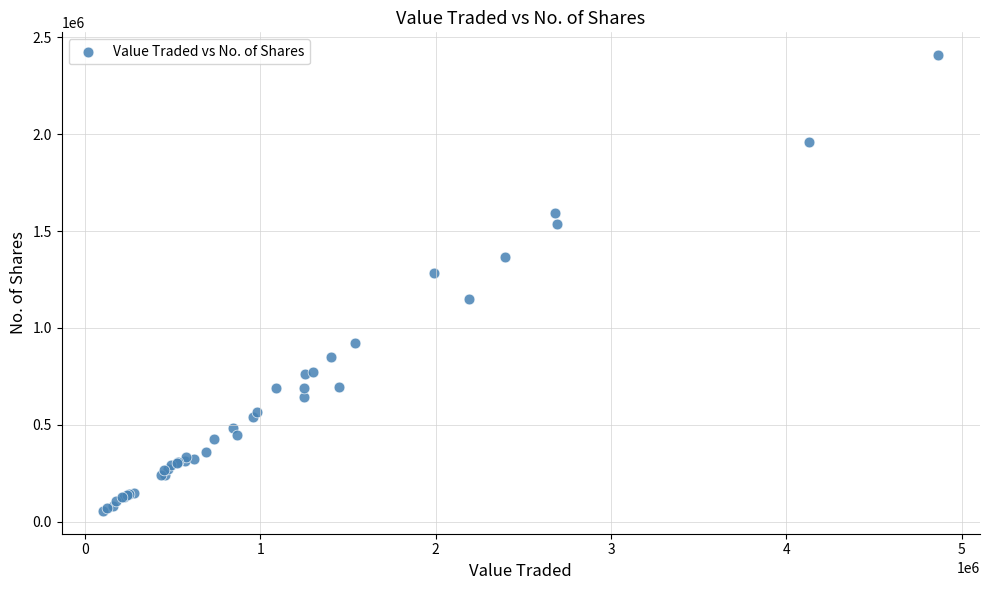

What Y value in the scatter plot is closest to 1231811?

1284488